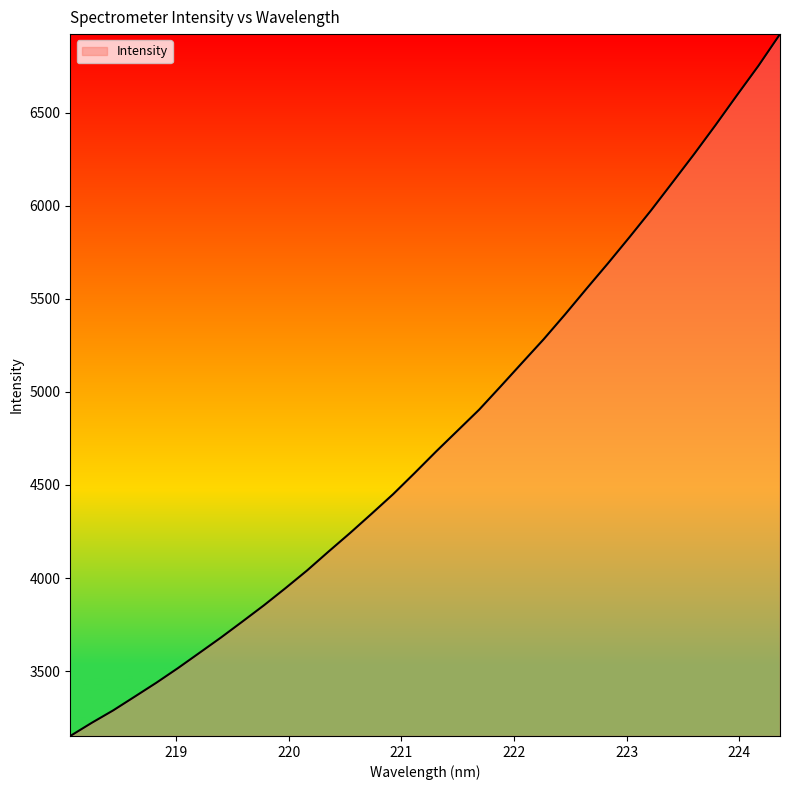

What is the greatest value displayed?

6923.0